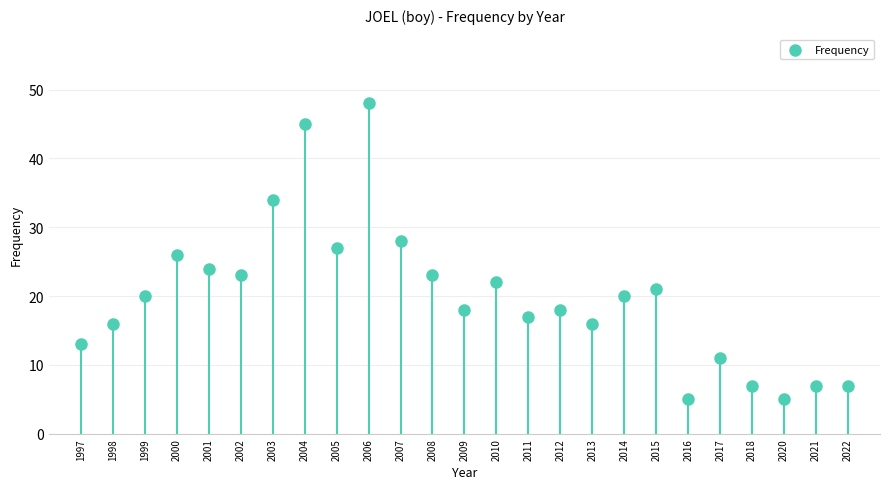

What is the range of Y values (max minus min)?

43